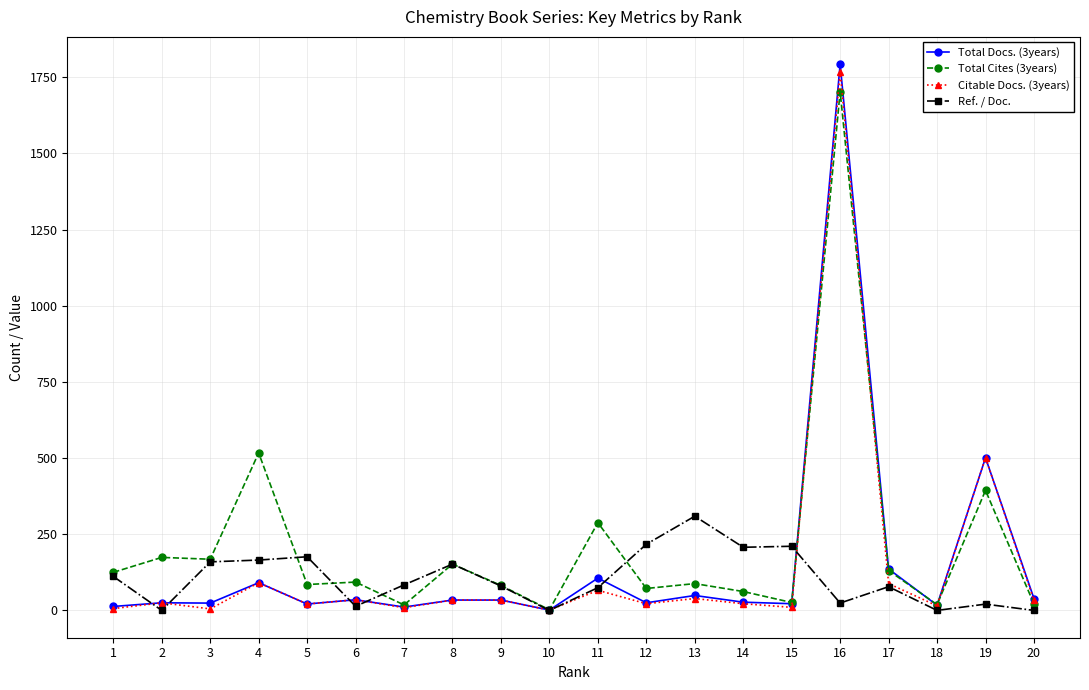

True or false: Citable Docs. (3years) and Ref. / Doc. cross at least once.

True